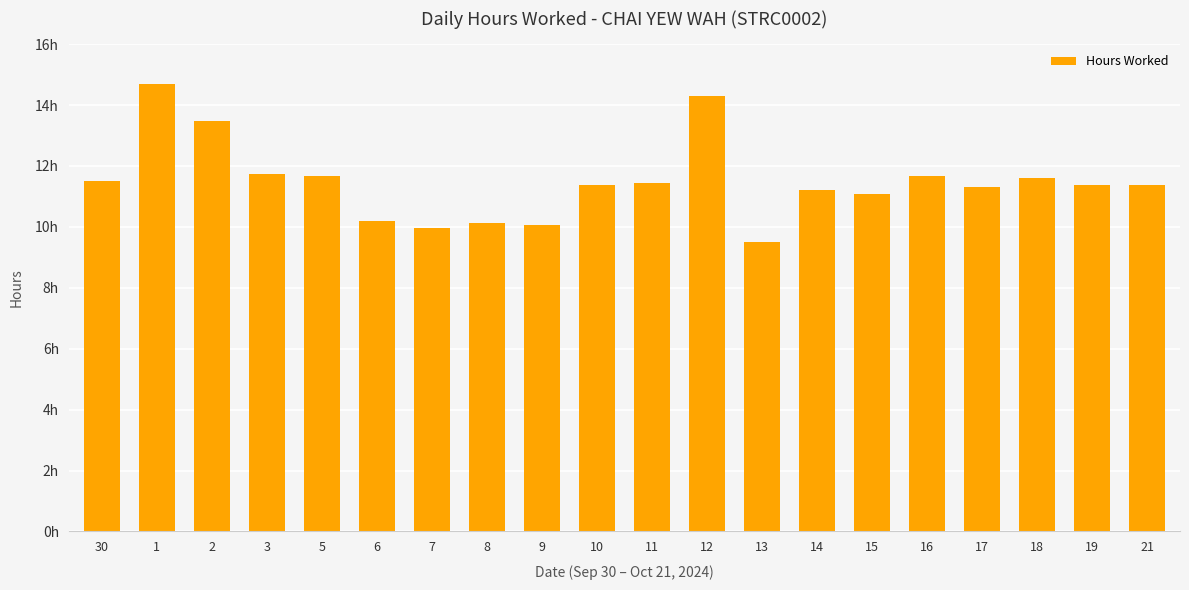

Does the chart contain any negative values?

No